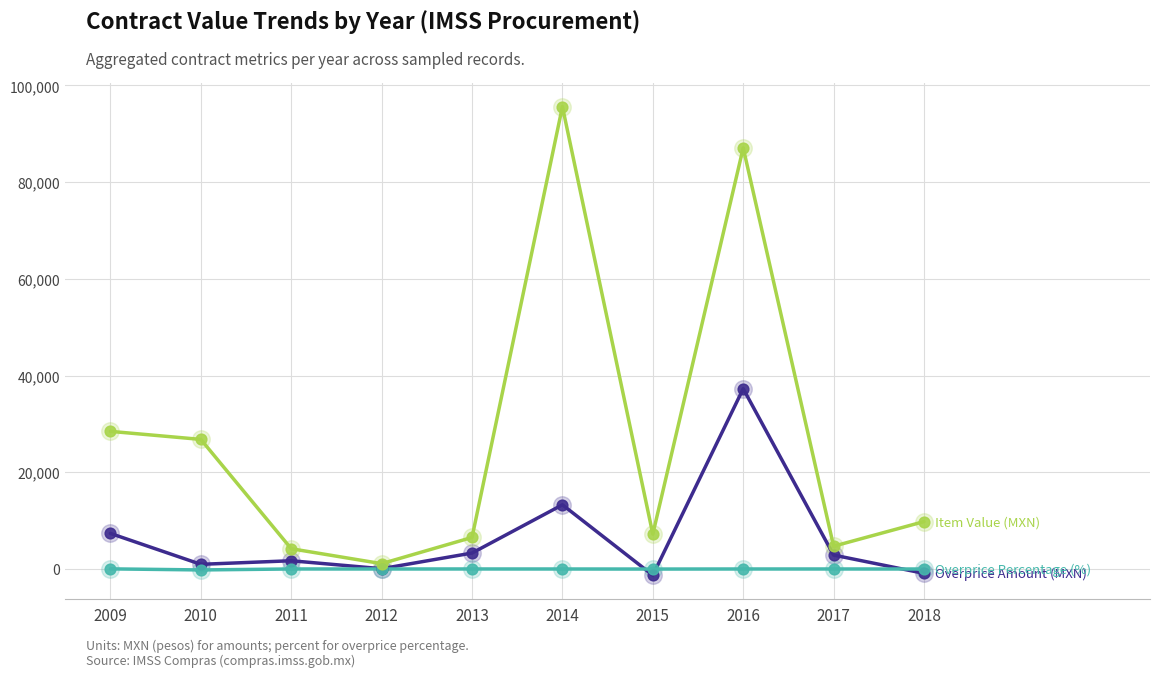

At which category is the sum across all series the highest?

2016